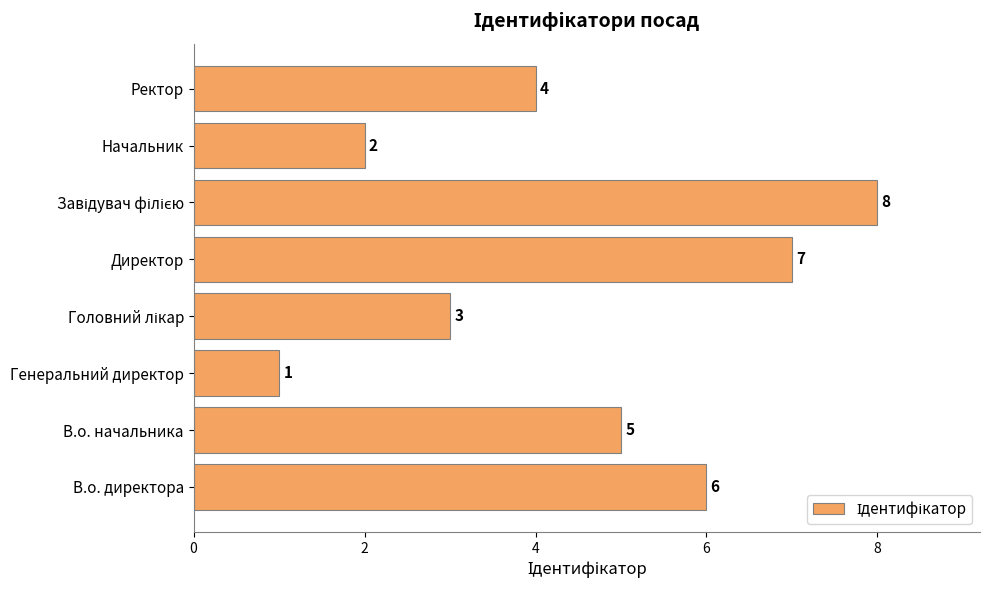

What is the maximum value shown in the chart?

8